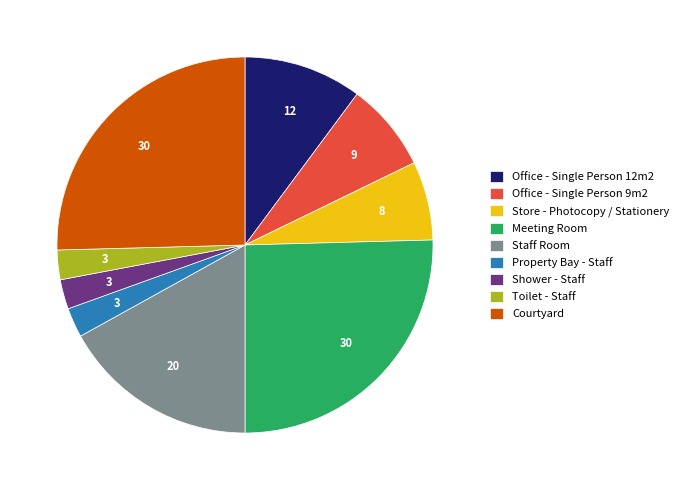

Is Store - Photocopy / Stationery the majority of the pie?

No